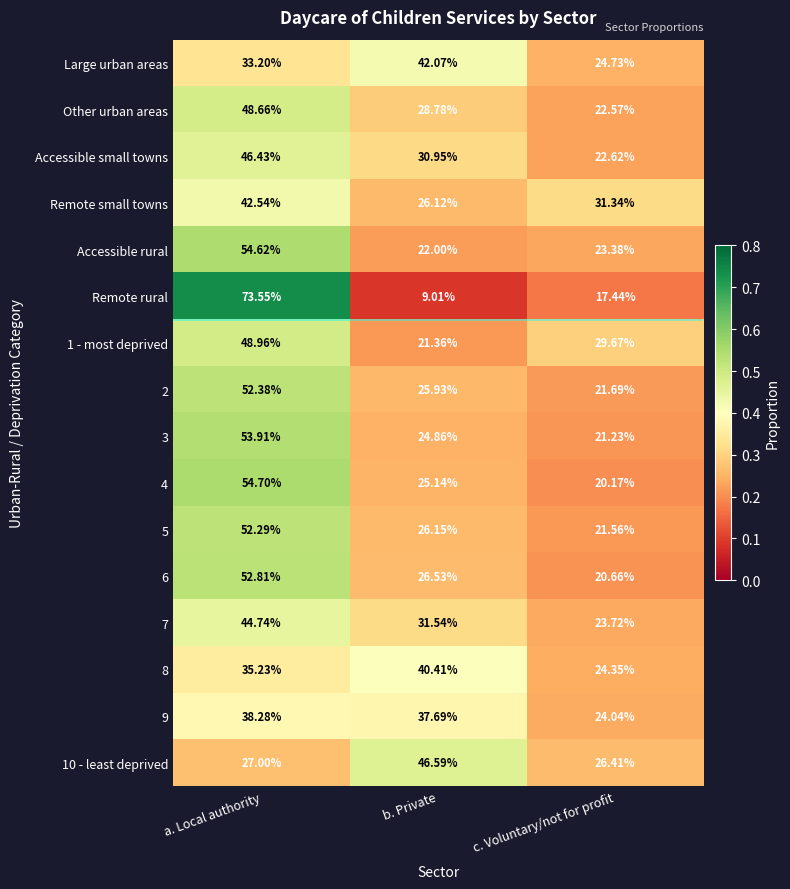

At which category does the chart reach its peak across all series?

a. Local authority